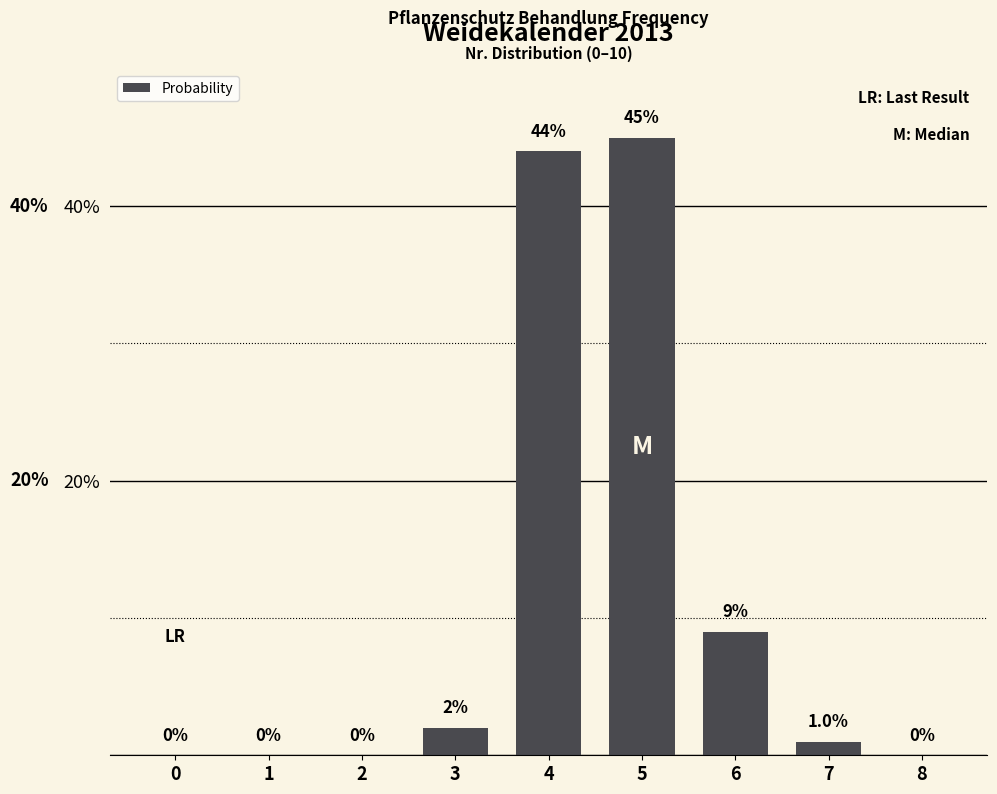

Reading right to left, what are all the values shown in this chart?

8=0	7=1	6=9	5=45	4=44	3=2	2=0	1=0	0=0